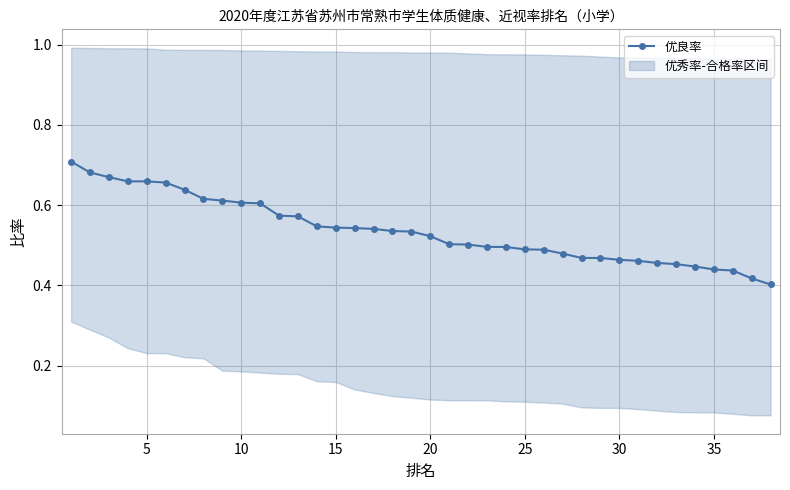

What is the minimum value shown in the chart?

0.4